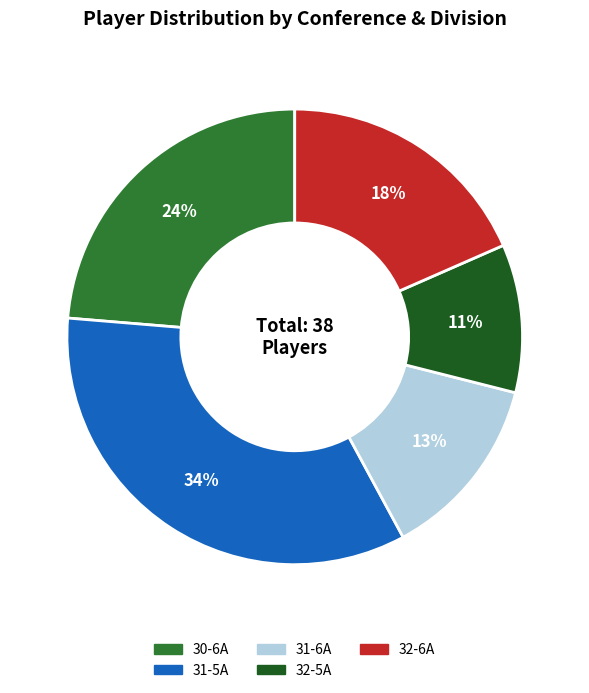

Which category has the smallest portion of the pie?

32-5A